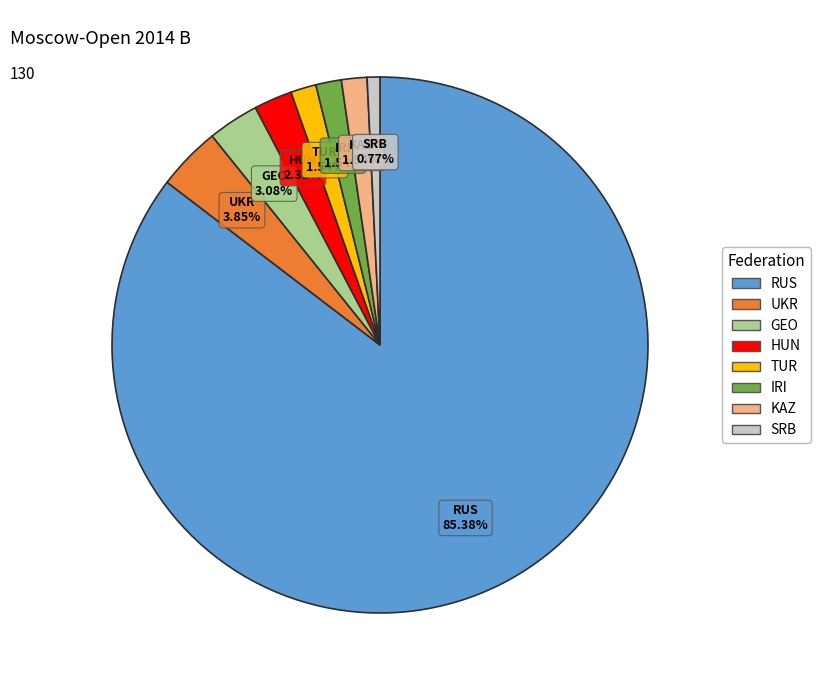

What percentage is the UKR slice, to the nearest percent?

4%